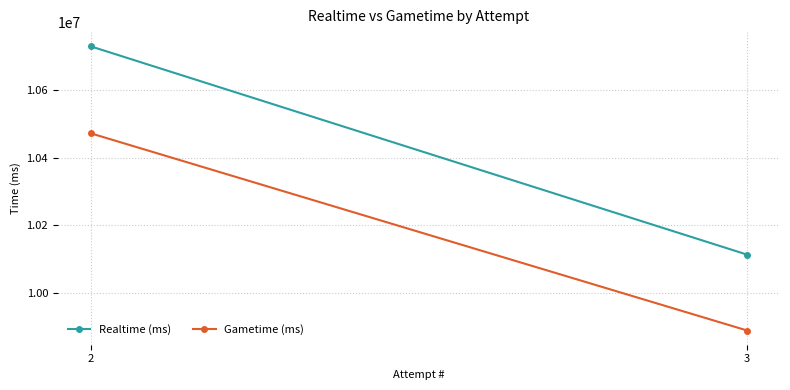

At which label is Realtime (ms) closest to 10421880?

3